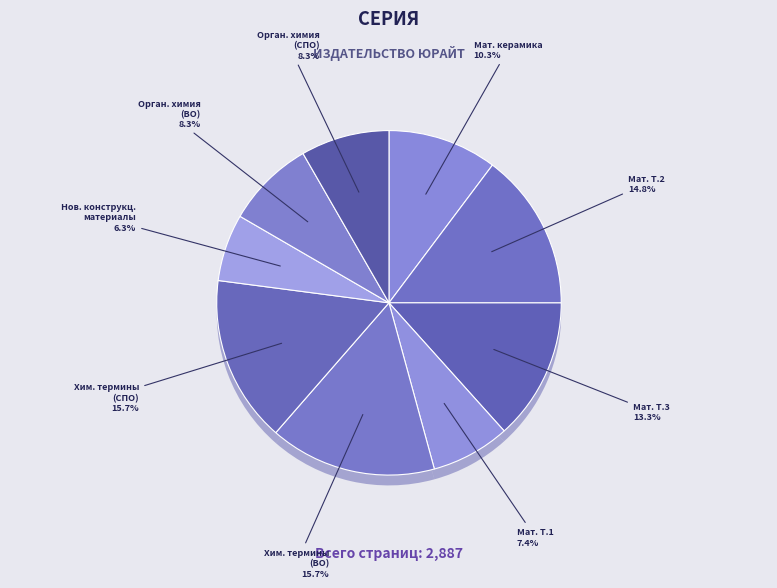

Is there a majority slice in this chart?

No